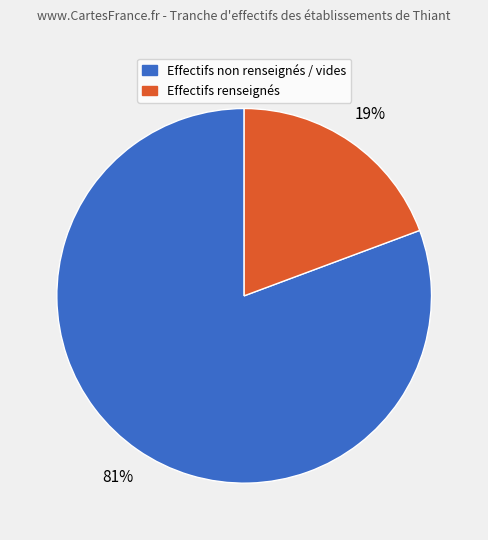

Which category has the smallest portion of the pie?

Effectifs renseignés